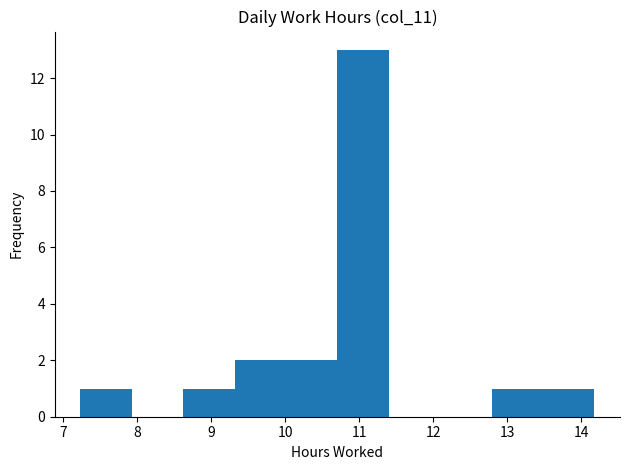

Which range on the x-axis has the tallest bar?

10.7 to 11.4